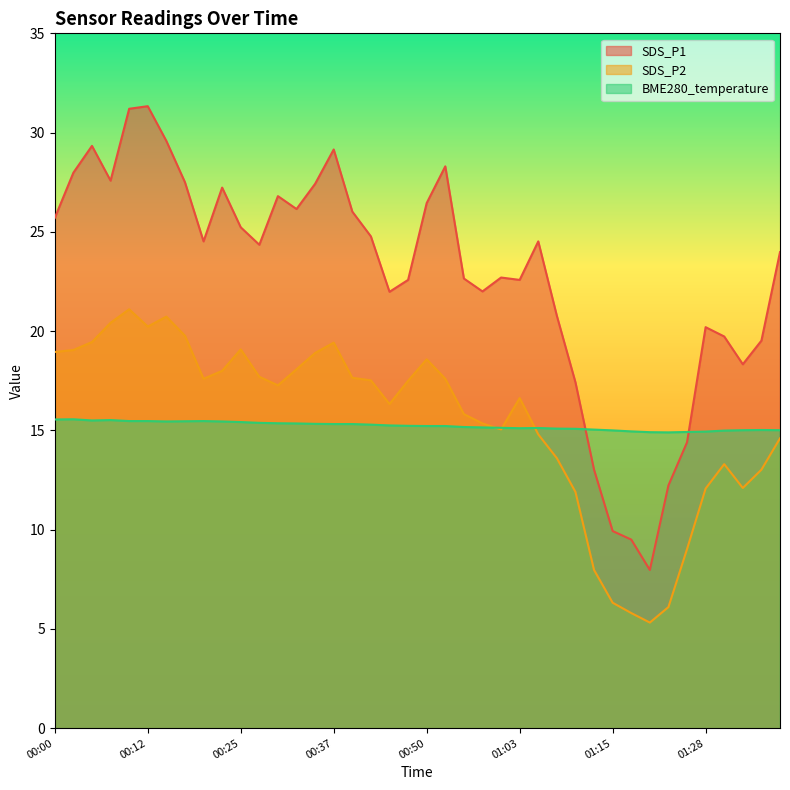

Rank the series at 00:17 from lowest to highest value.

BME280_temperature, SDS_P2, SDS_P1